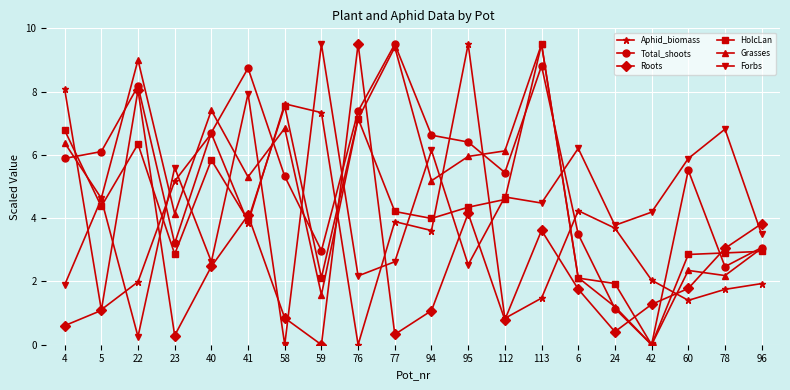

In Grasses, how many points are higher than both neighbors (excluding endpoints)?

6